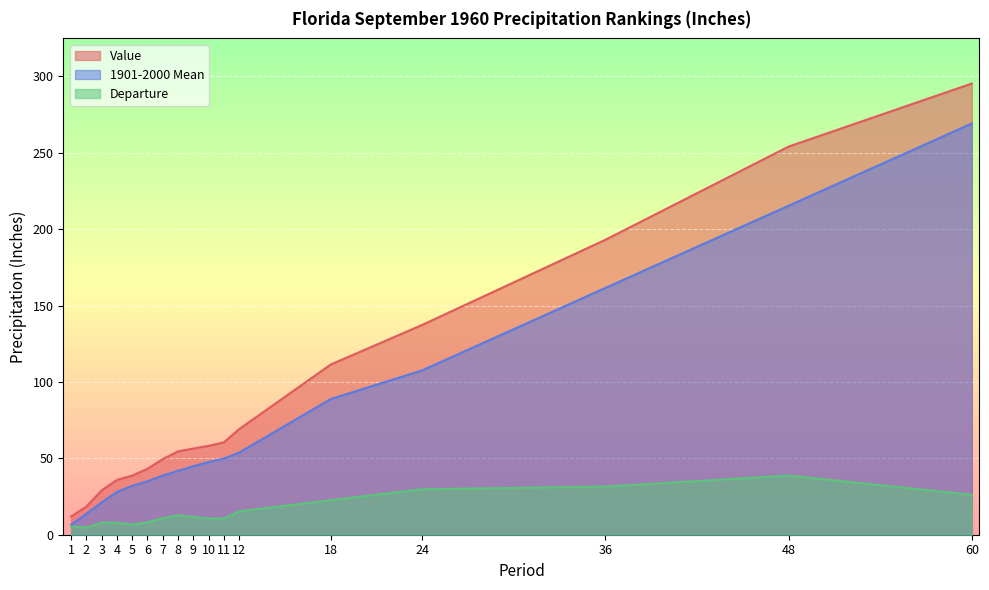

Does the chart display data point markers on the line(s)?

No